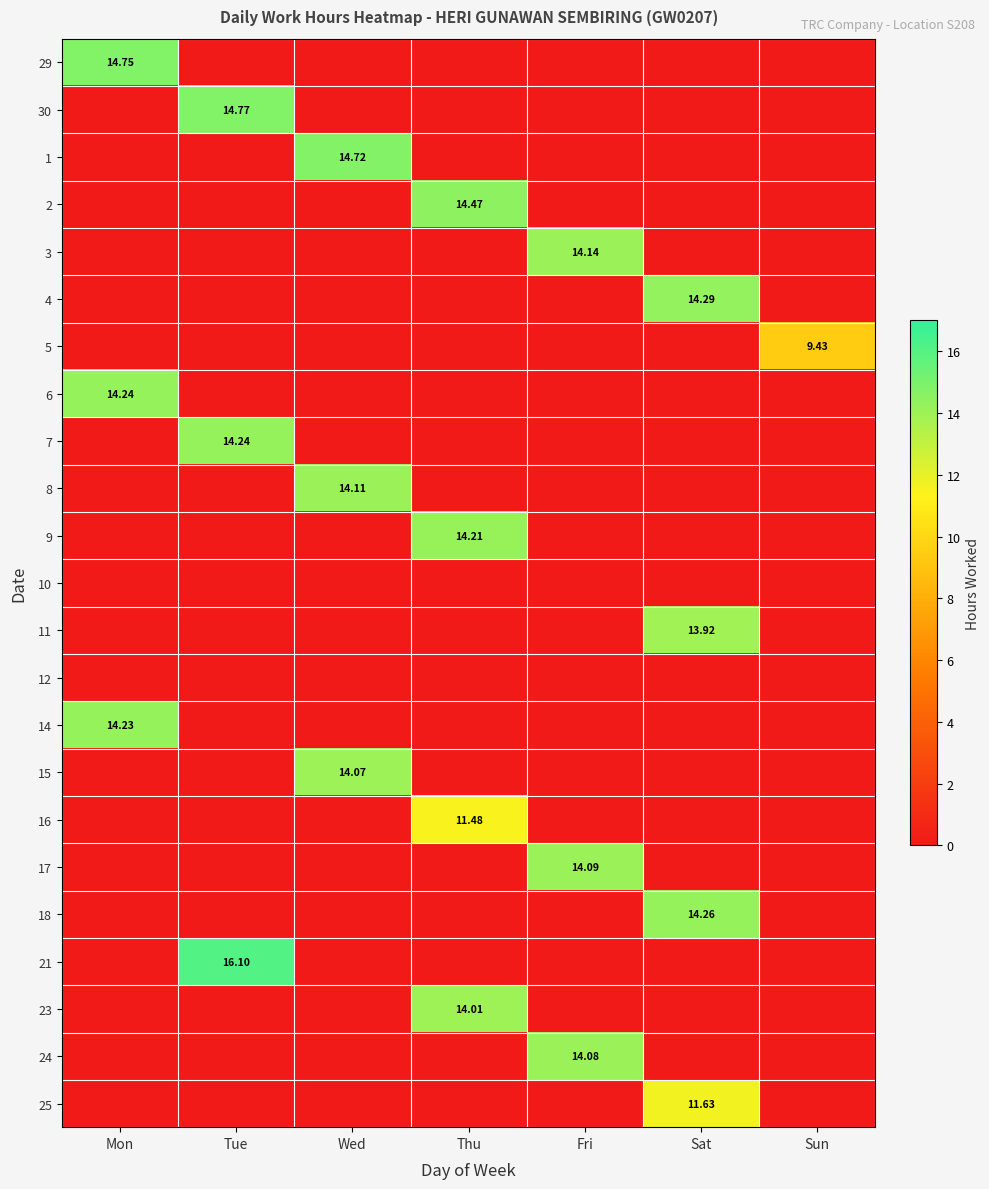

Which has a higher value, Wed or Mon?

Mon